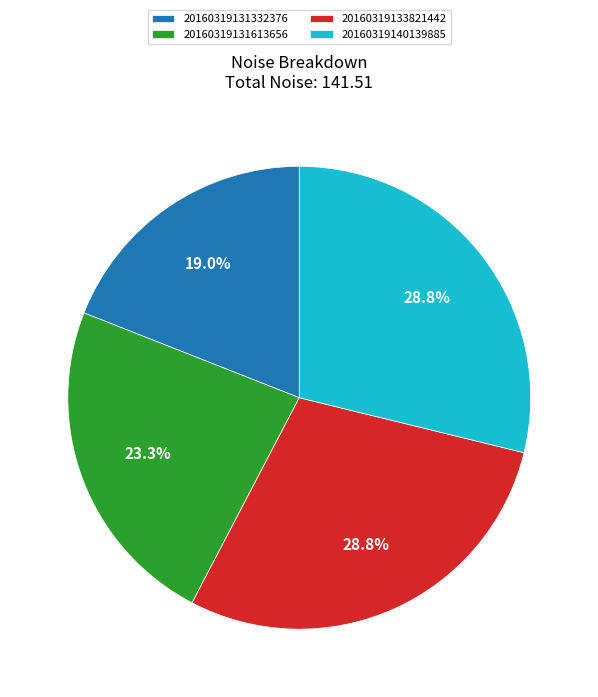

Between 20160319131613656 and 20160319131332376, which is larger?

20160319131613656